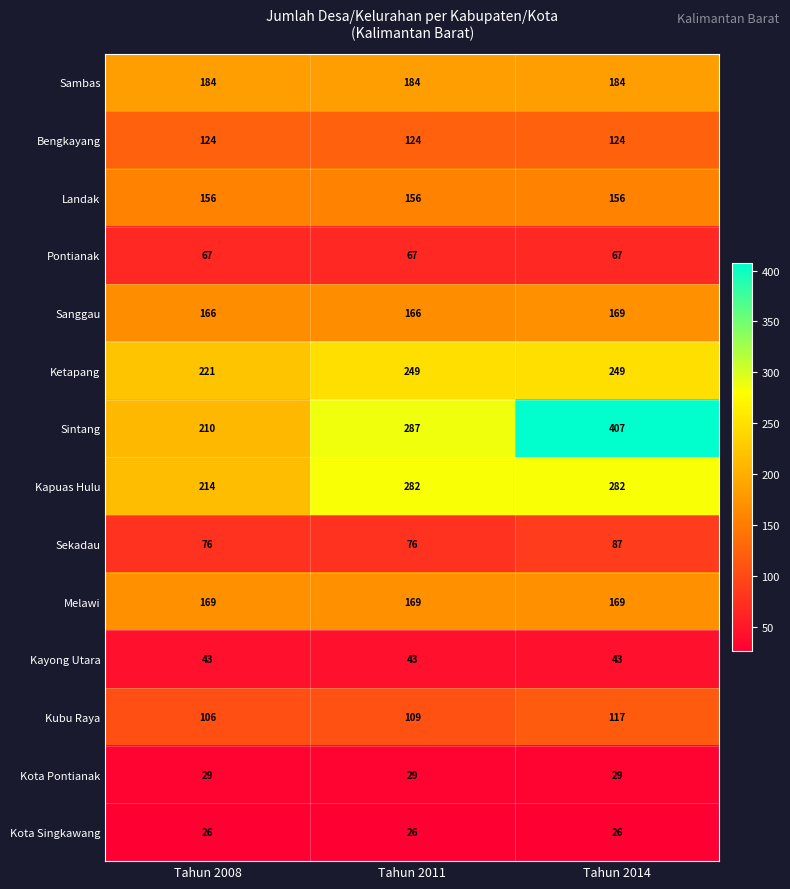

Is it true that Ketapang equals 90 at Tahun 2008?

False